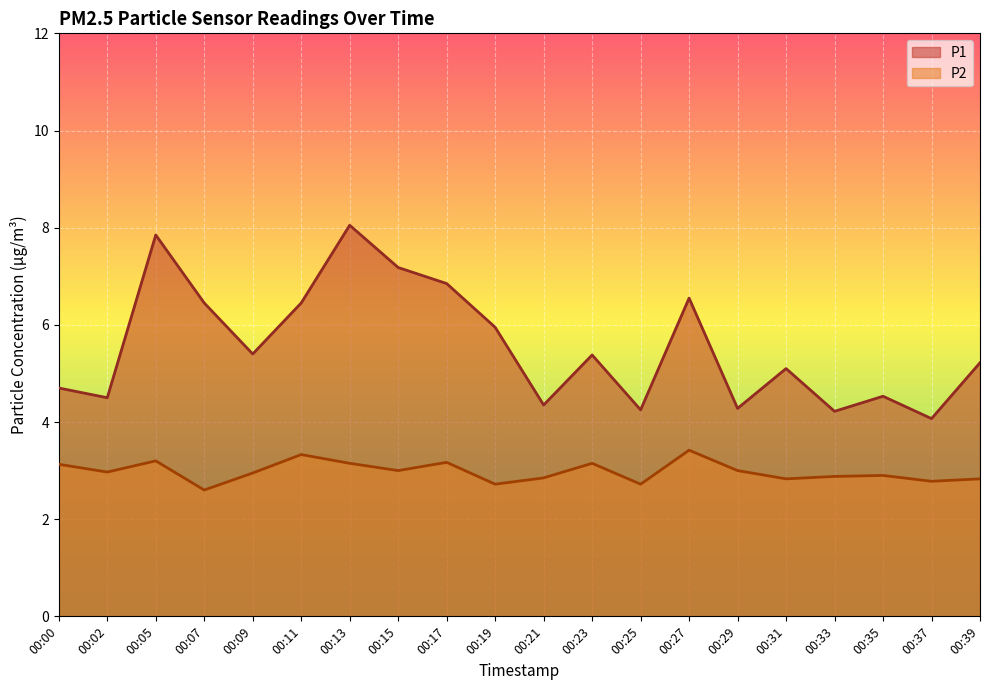

What are all the series names shown in the legend?

P1, P2